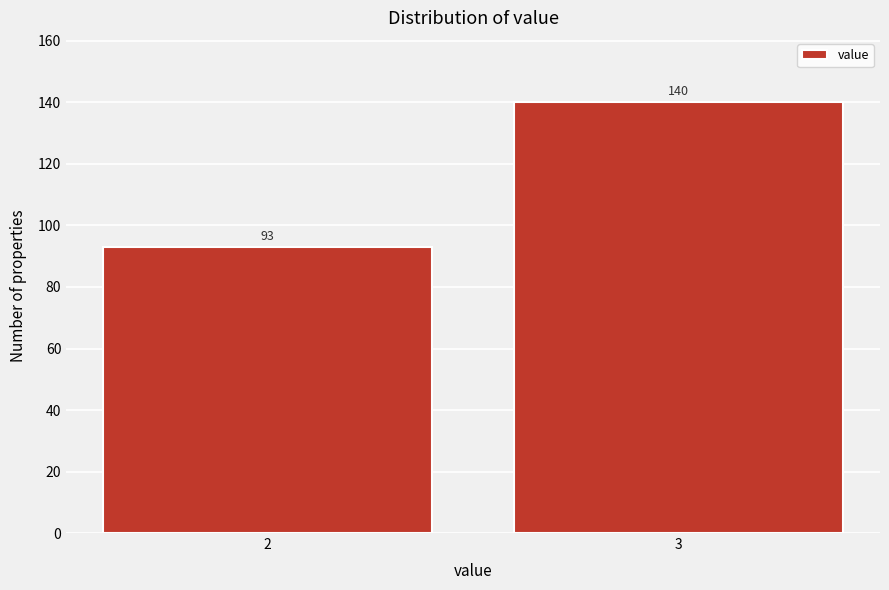

Reading left to right, what are all the values shown in this chart?

93	140